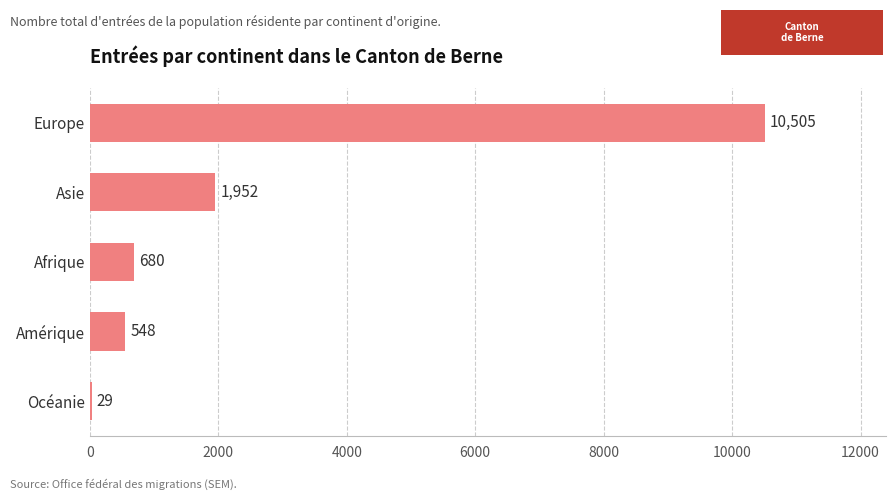

What is the sum of the values at Europe and Amérique?

11053